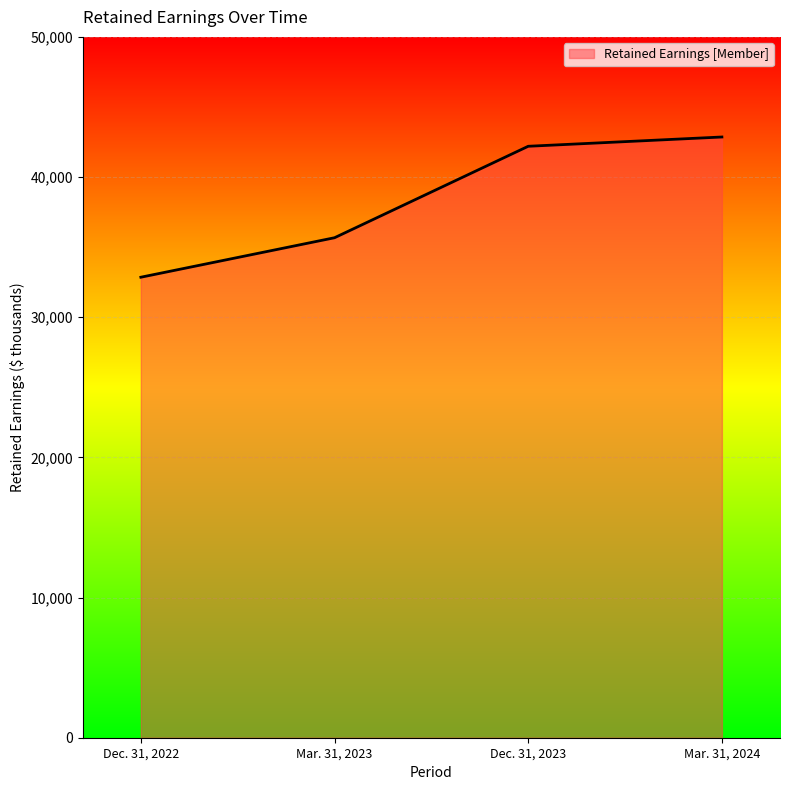

What is the difference between the maximum and second lowest values?

7187